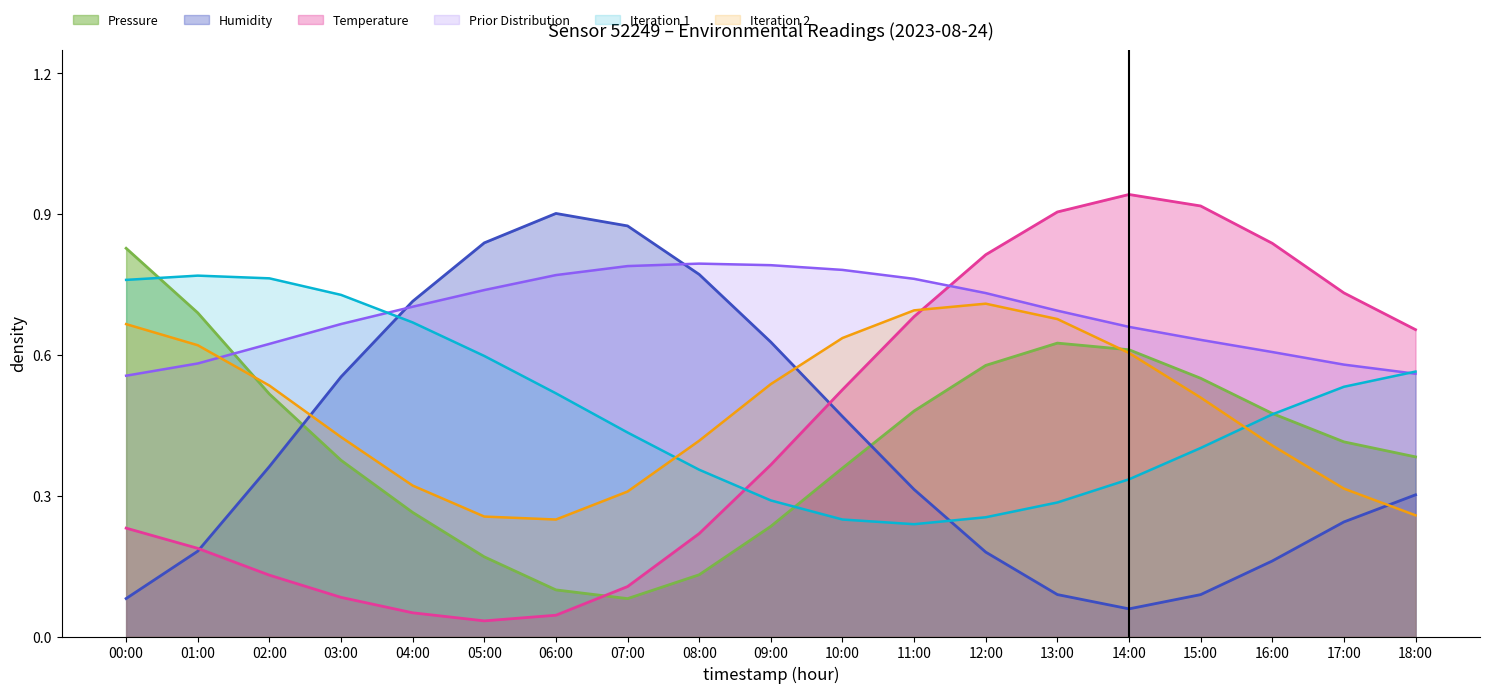

What is the total value across all series at 17:00?

1.4